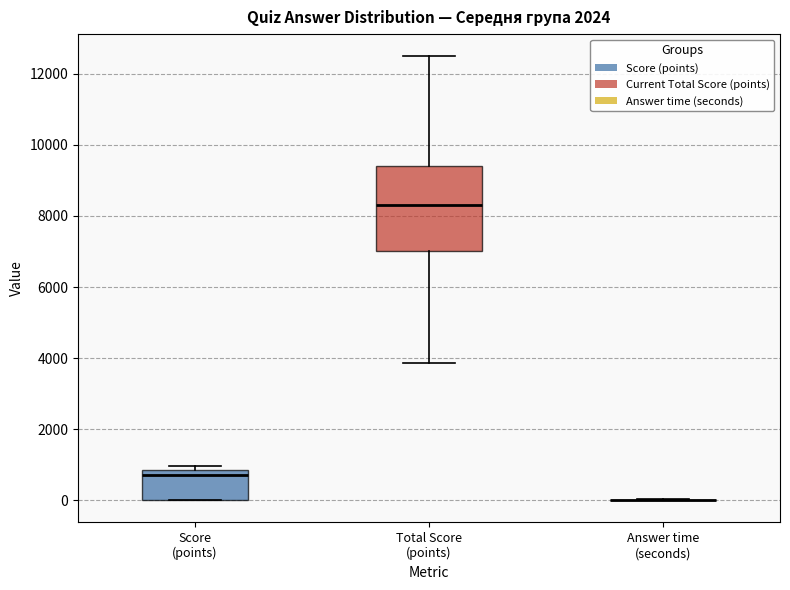

Reading left to right, read every box against the y-axis: the position of its median line, the range the box covers, and the ends of its whiskers. The values are not printed on the chart, so give them approximately, as read against the axis.

Score (points): median 800 (just below the box's upper edge), box 0 to 800, whiskers 0 to 1000
Total Score (points): median 8200, box 7000 to 9400, whiskers 3800 to 12400
Answer time (seconds): box collapsed to a line at 0, whiskers 0 to 0